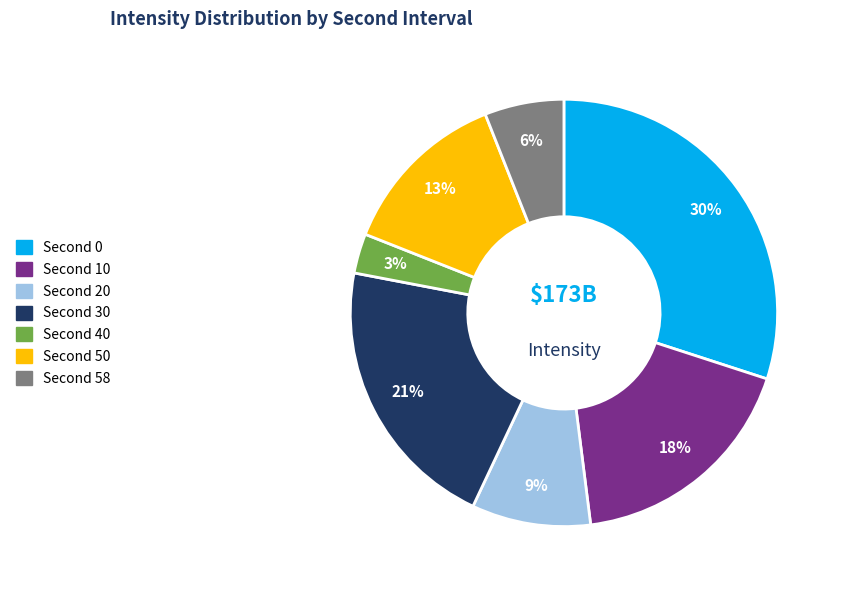

How many segments does this pie chart have?

7